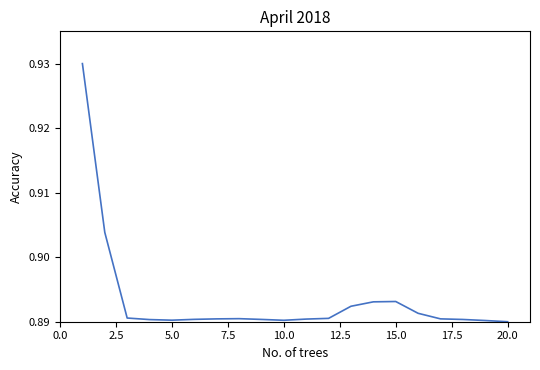

How many lines are shown in the chart?

1